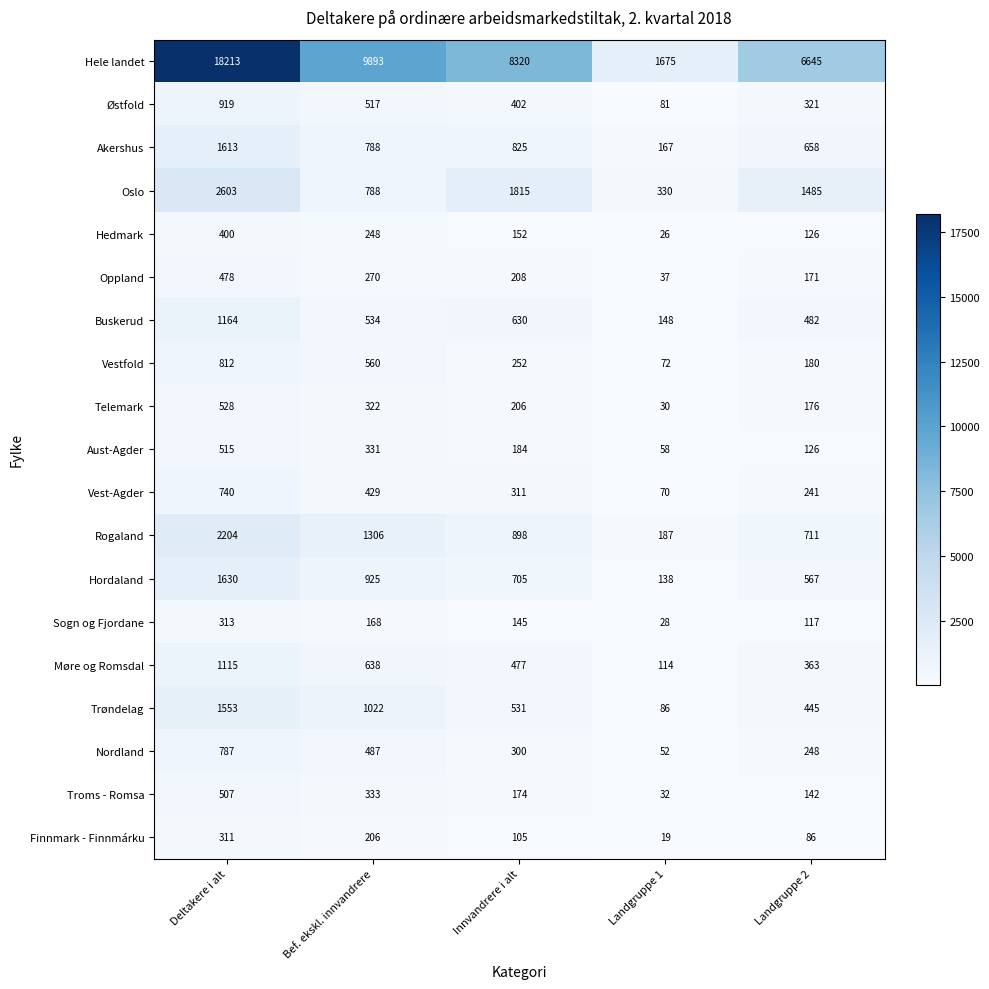

Read the Østfold value at Deltakere i alt, to the nearest 100.

900